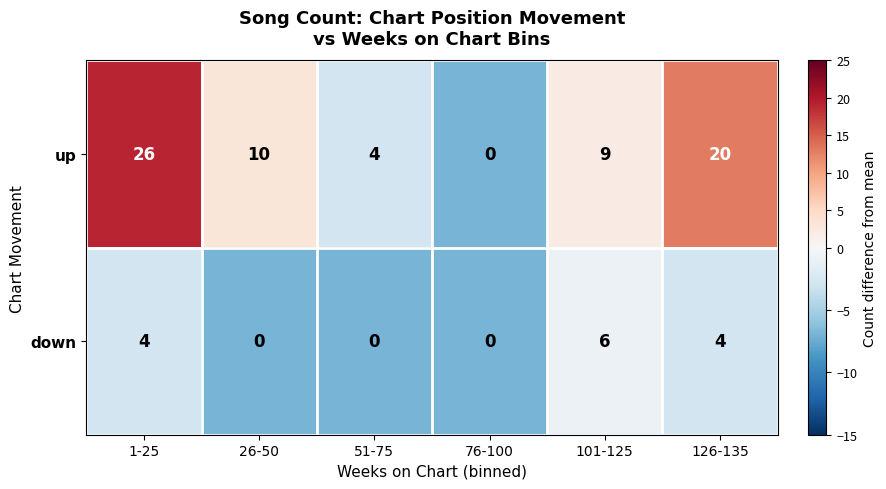

How many up values are between 4 and 20?

4